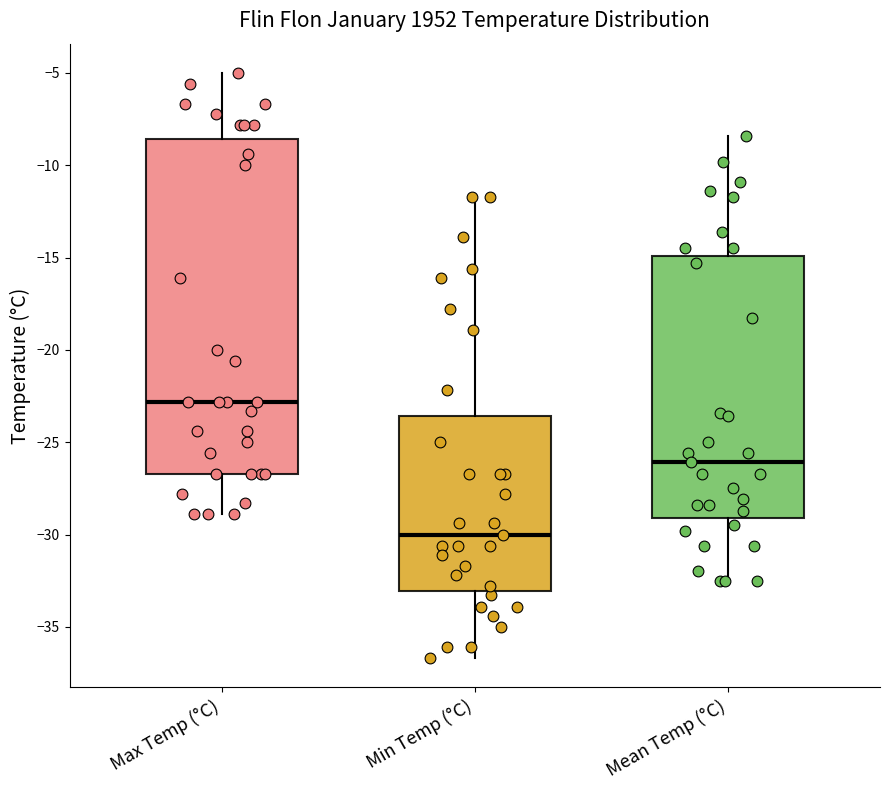

Which box's median line is the highest?

Max Temp (°C)